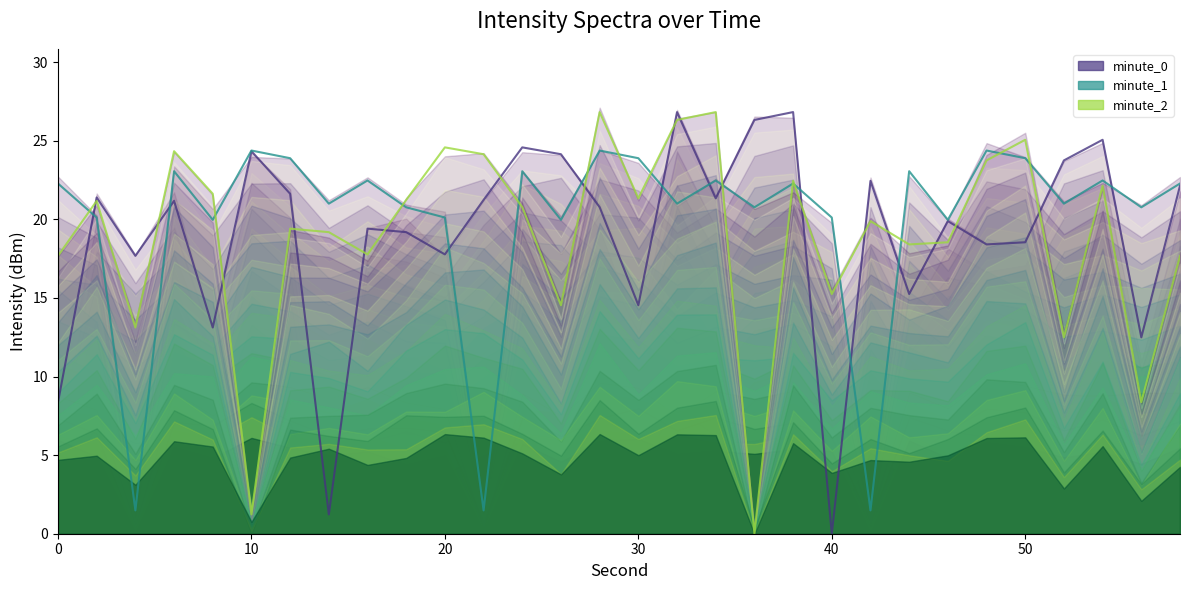

Rank the categories by minute_1 value from lowest to highest.

4, 22, 42, 8, 26, 46, 2, 20, 40, 18, 36, 56, 14, 32, 52, 0, 38, 58, 16, 34, 54, 6, 24, 44, 12, 30, 50, 10, 28, 48